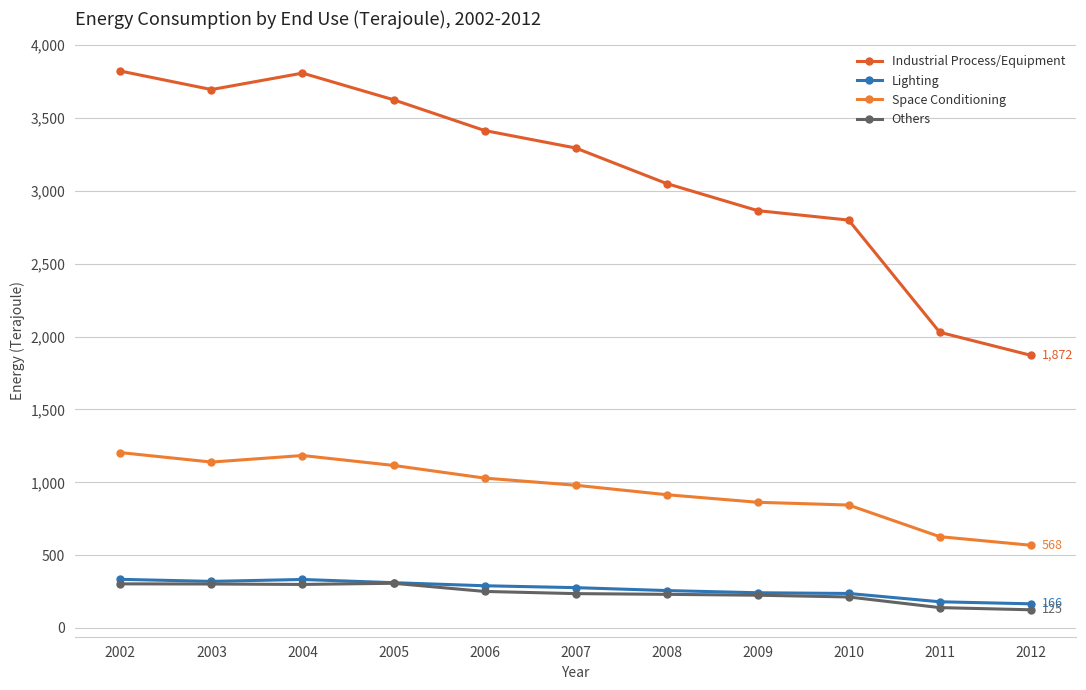

The Others series shows 125 at 2012. True or false?

True